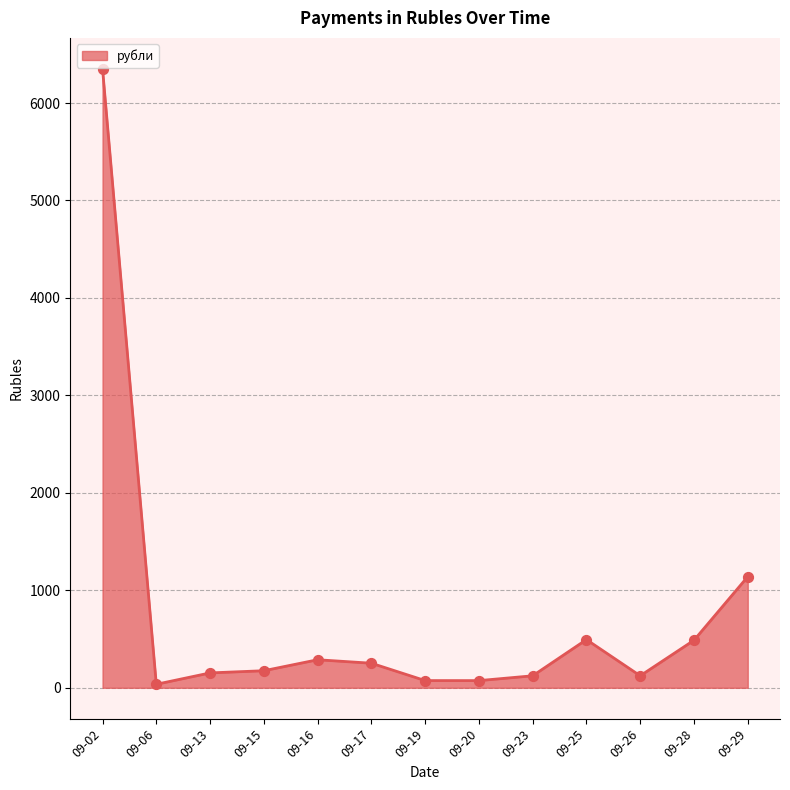

What is the greatest value displayed?

6351.0